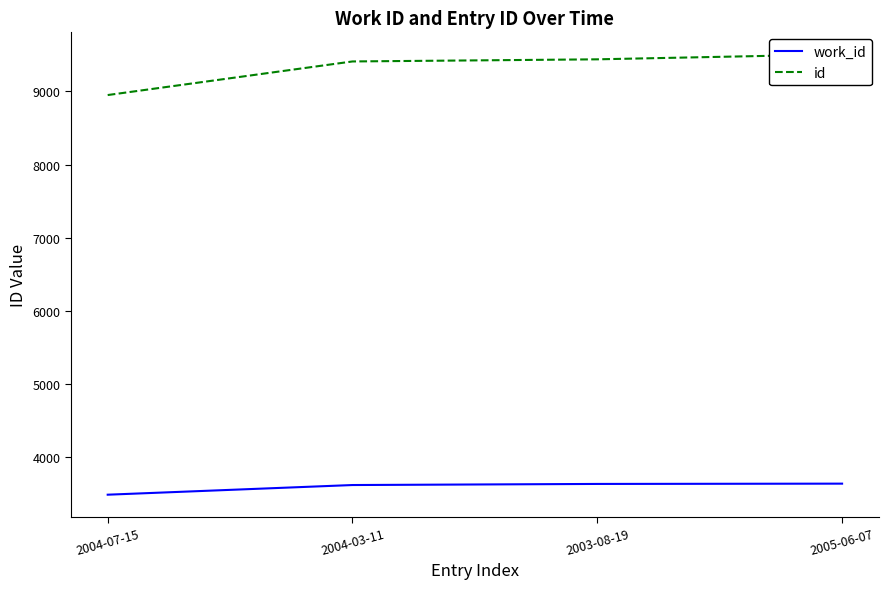

What value does the id series have at 2004-07-15, to the nearest 100?

8900